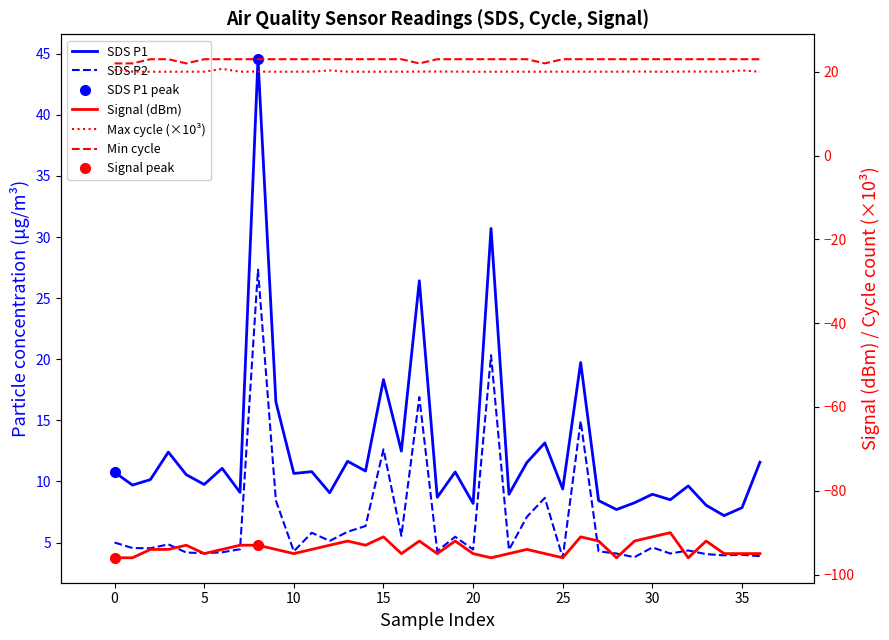

Where is SDS_P1 nearest to the value 25?

17